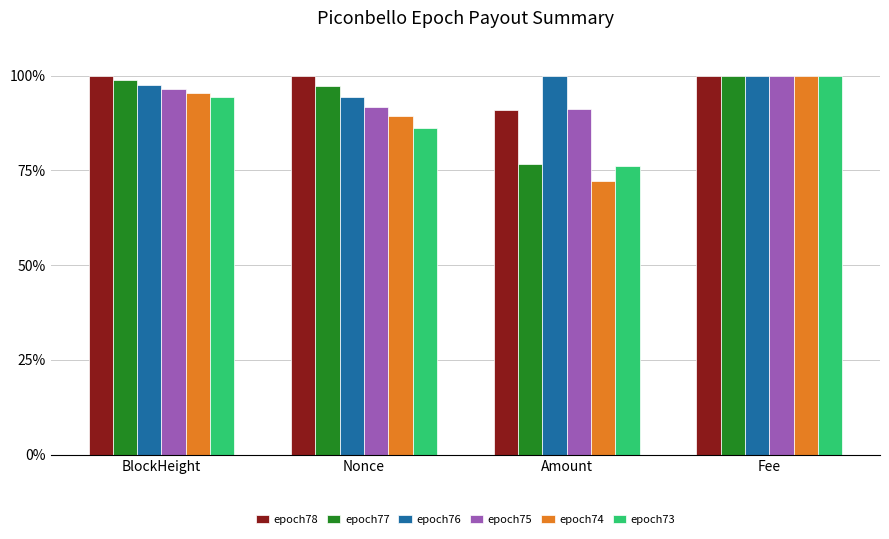

Count the number of data series in this chart.

6